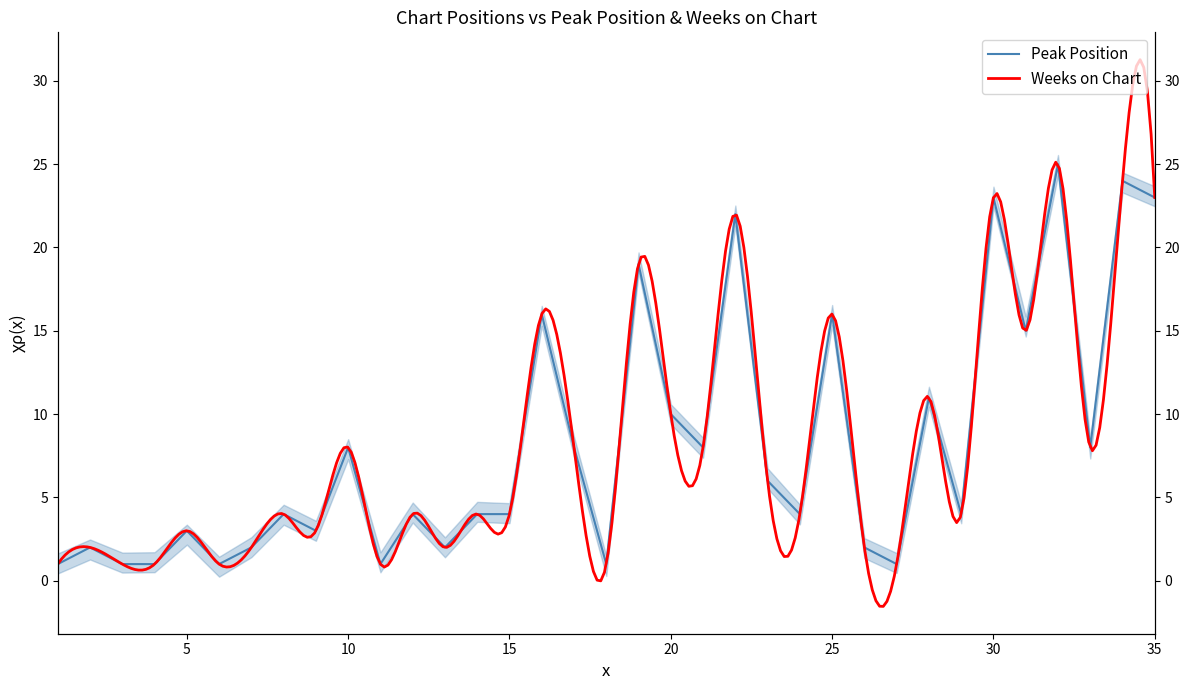

Reading right to left, transcribe all the data shown in this chart.

35=23	34=24	33=8	32=25	31=15	30=23	29=4	28=11	27=1	26=2	25=16	24=4	23=6	22=22	21=8	20=10	19=19	18=1	17=8	16=16	15=4	14=4	13=2	12=4	11=1	10=8	9=3	8=4	7=2	6=1	5=3	4=1	3=1	2=2	1=1